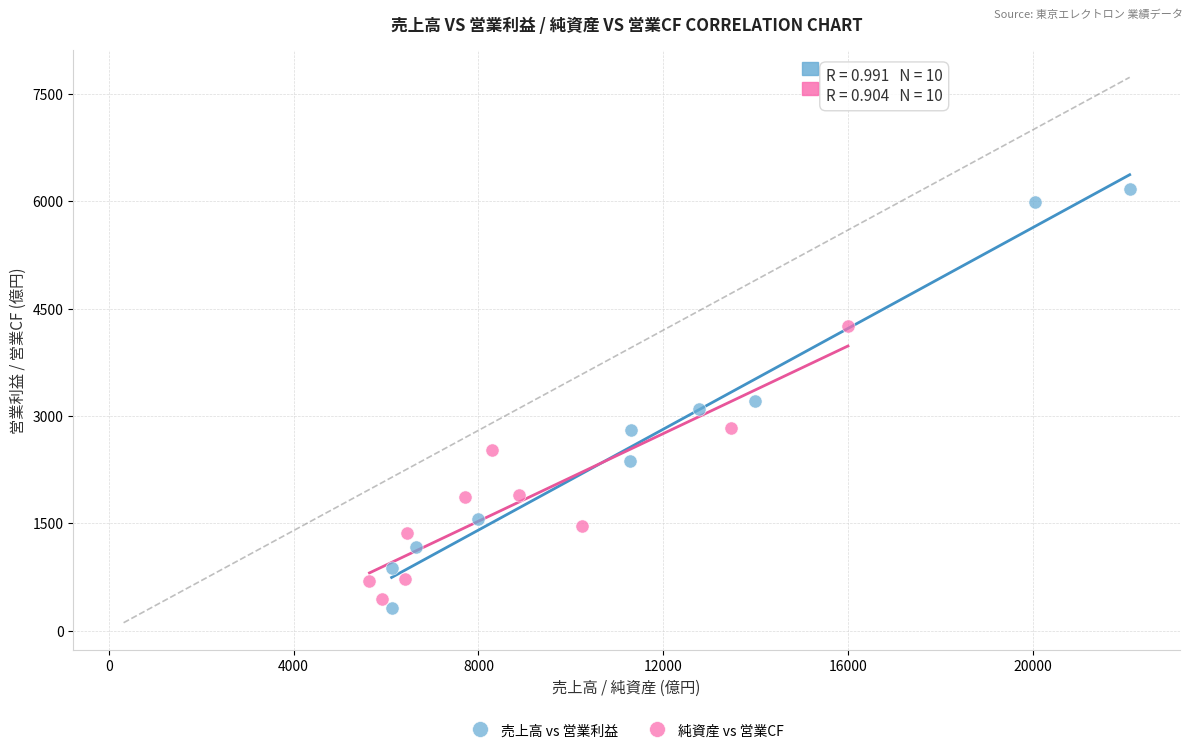

Which series has the largest Y range (max minus min)?

売上高 vs 営業利益